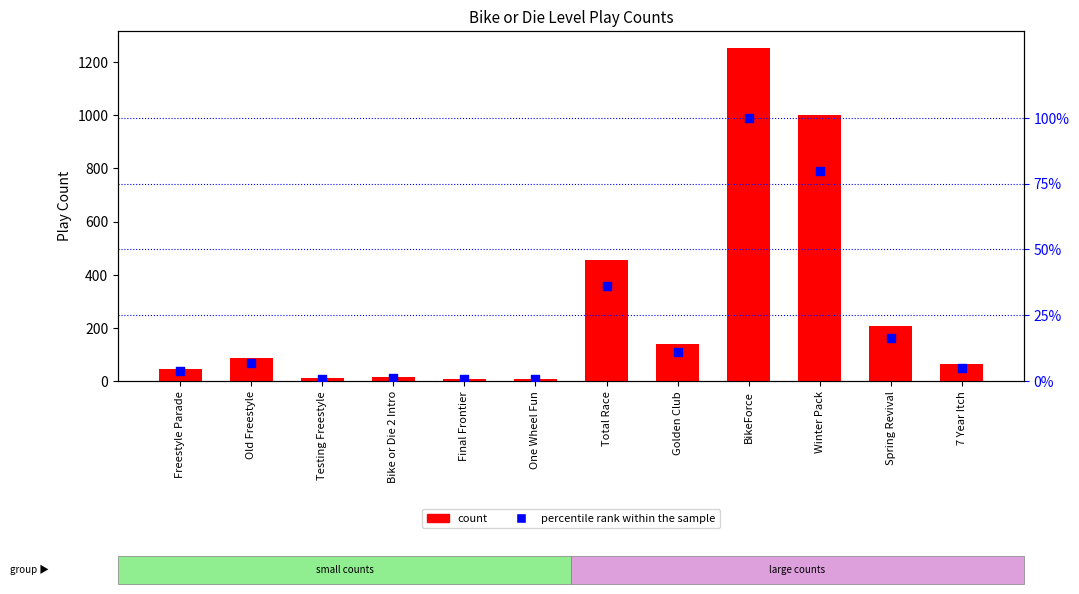

Which series contains the lowest Y value?

percentile rank within the sample